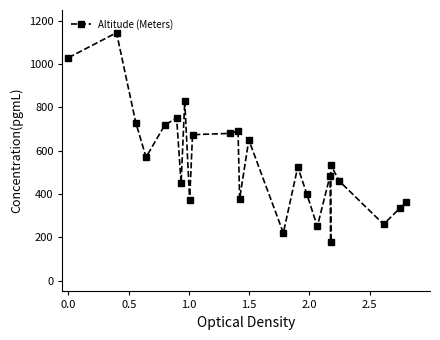

What is the value of the 1st point from the left?

1030